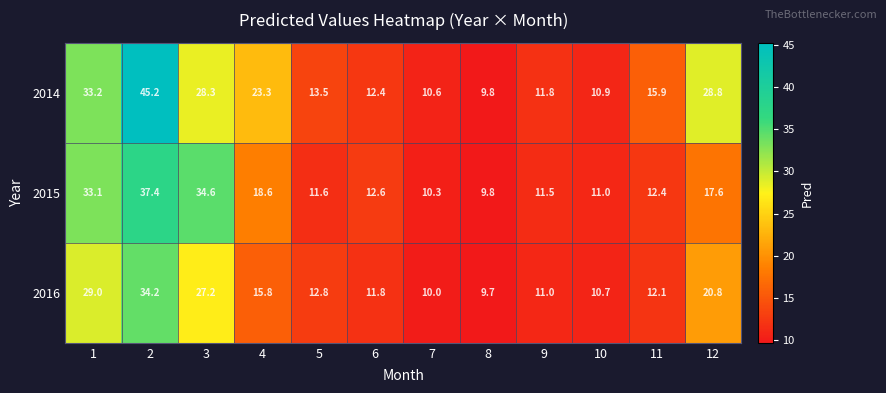

Between 7 and 11, which series saw the biggest shift?

2014